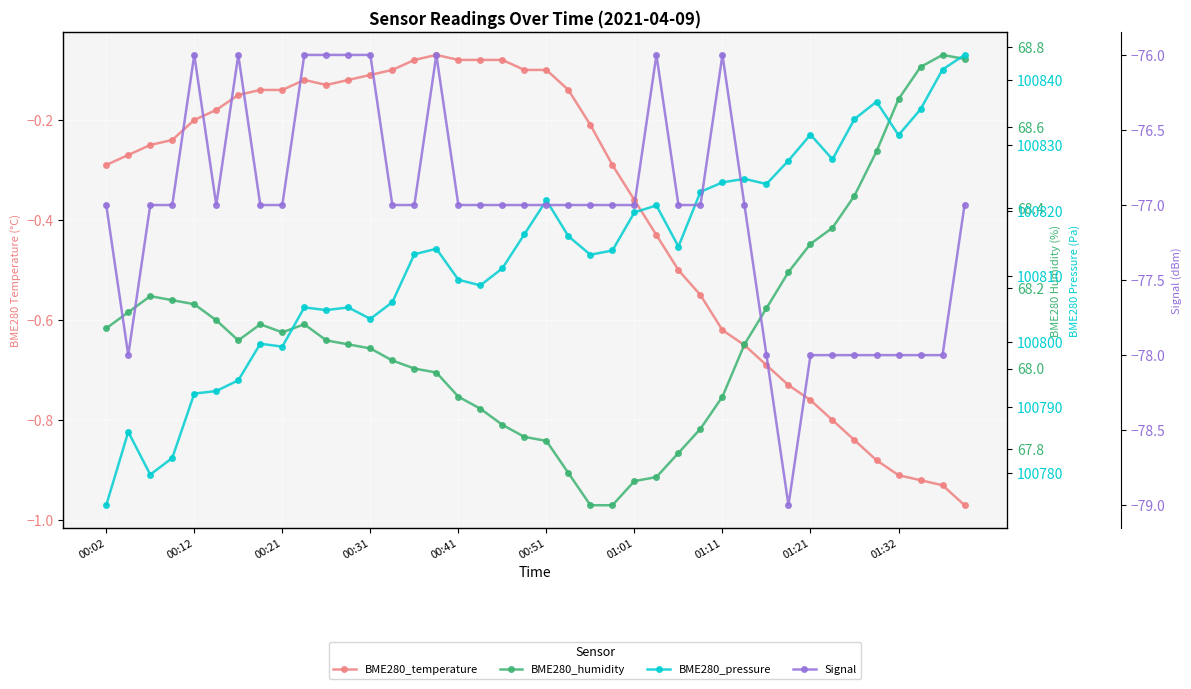

Rank the series by their maximum value, from highest to lowest.

BME280_pressure, BME280_humidity, BME280_temperature, Signal